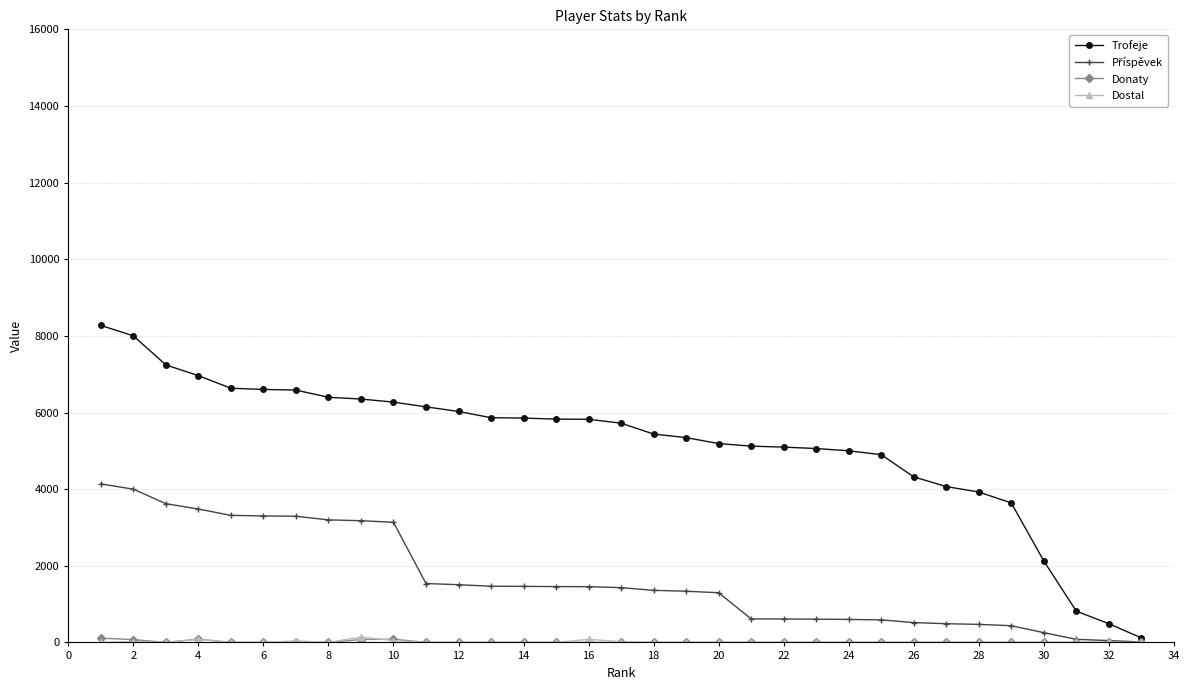

Which series has the largest total across all categories?

Trofeje